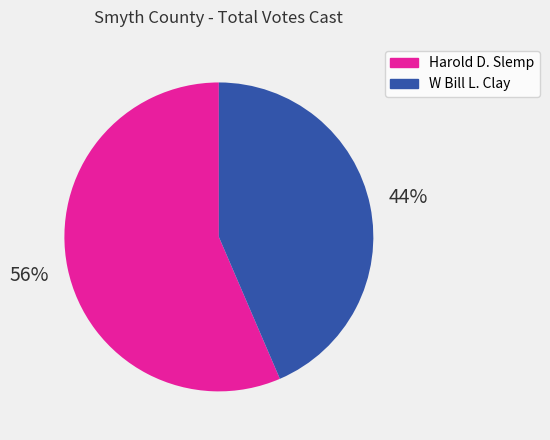

Count the number of slices in the pie.

2